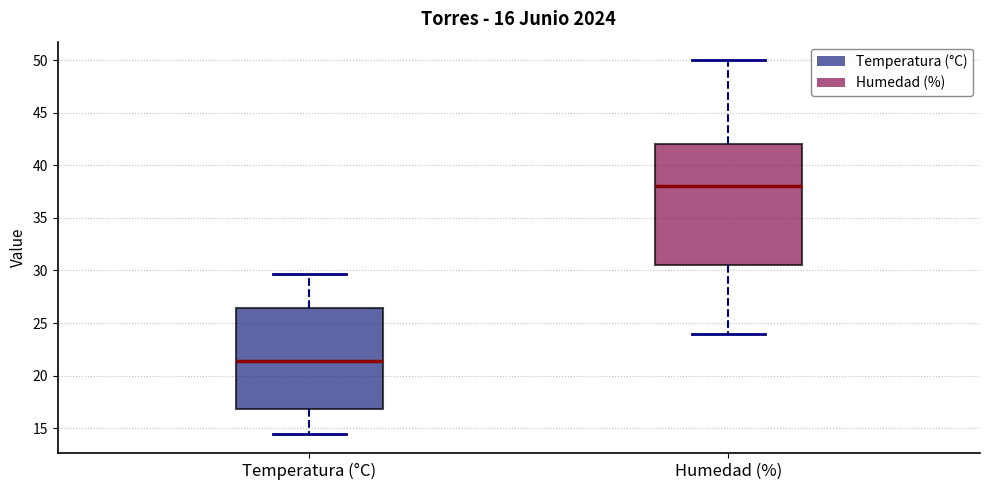

Comparing the boxes themselves (not the whiskers), which one is the tallest?

Humedad (%)